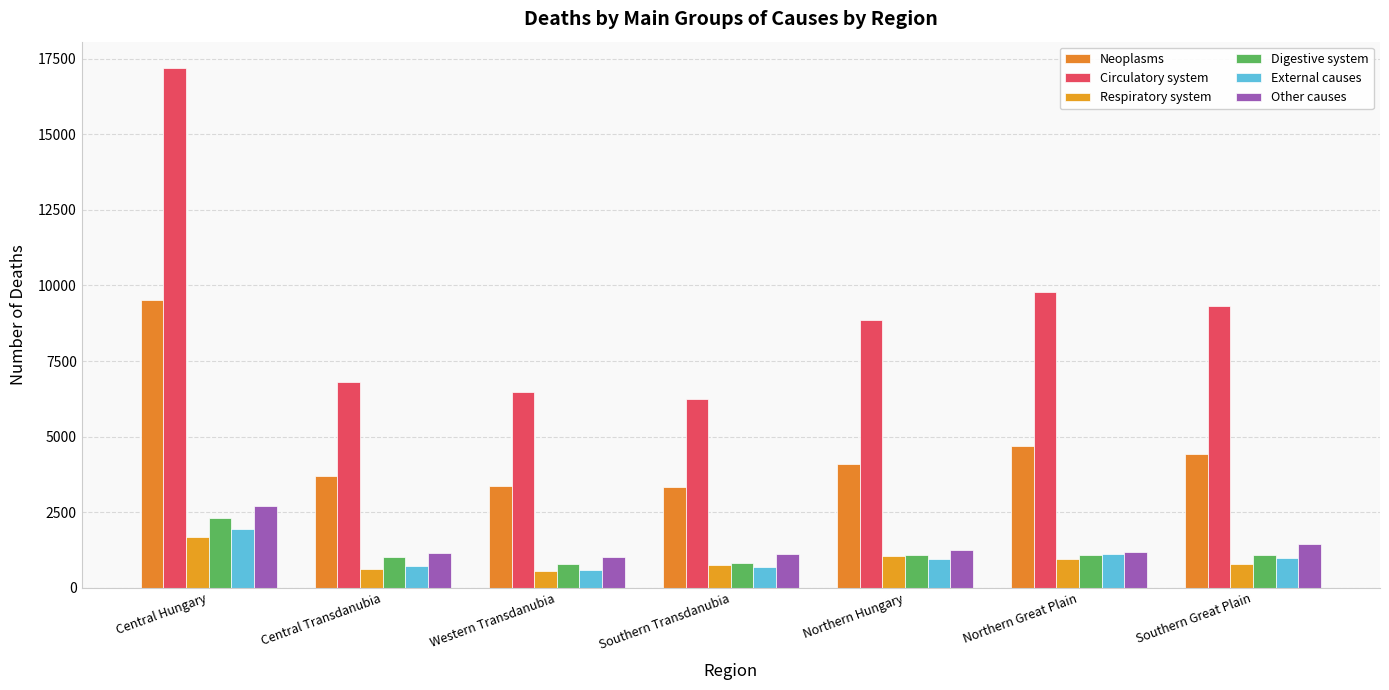

Is it true that Other causes equals 1261 at Northern Hungary?

True